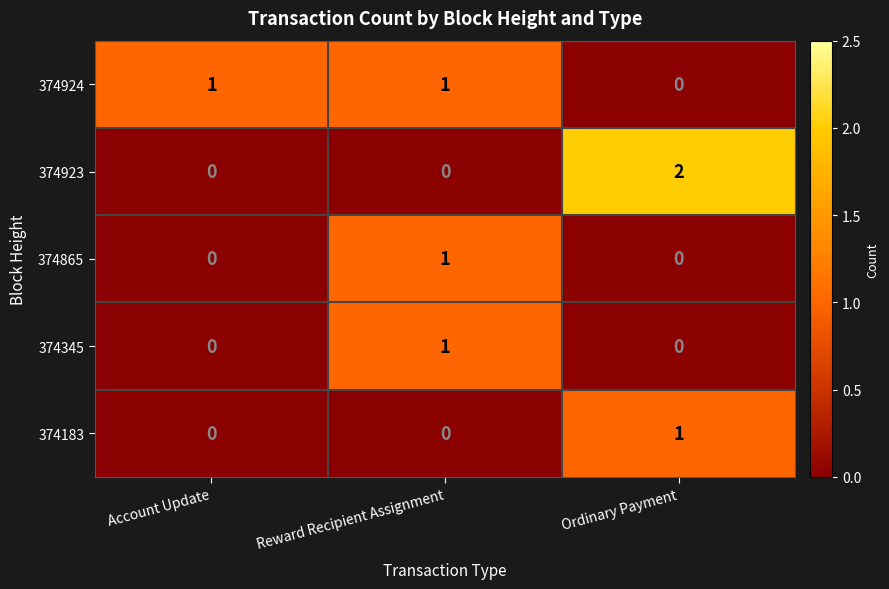

Which category has the highest value in the 374923 series?

Ordinary Payment